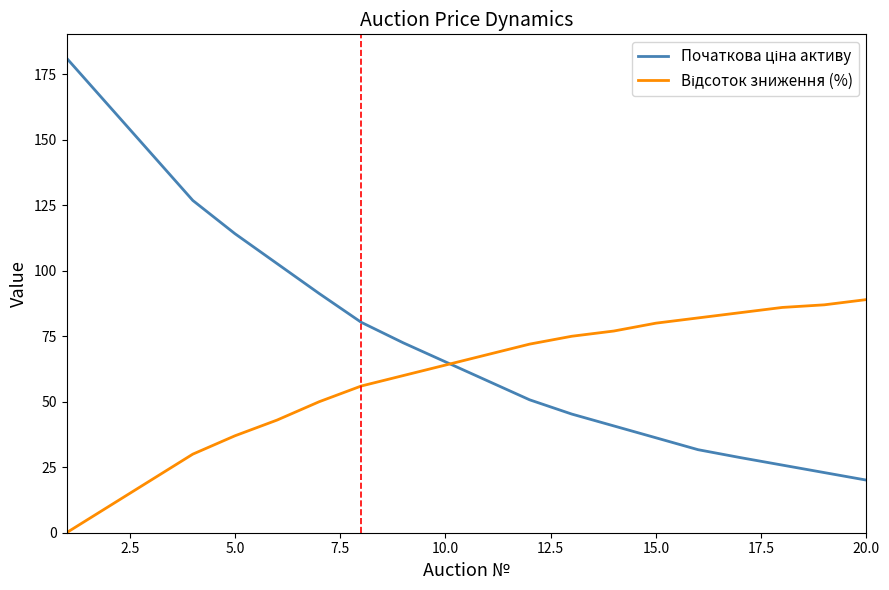

What is the maximum value shown in the chart?

181.2